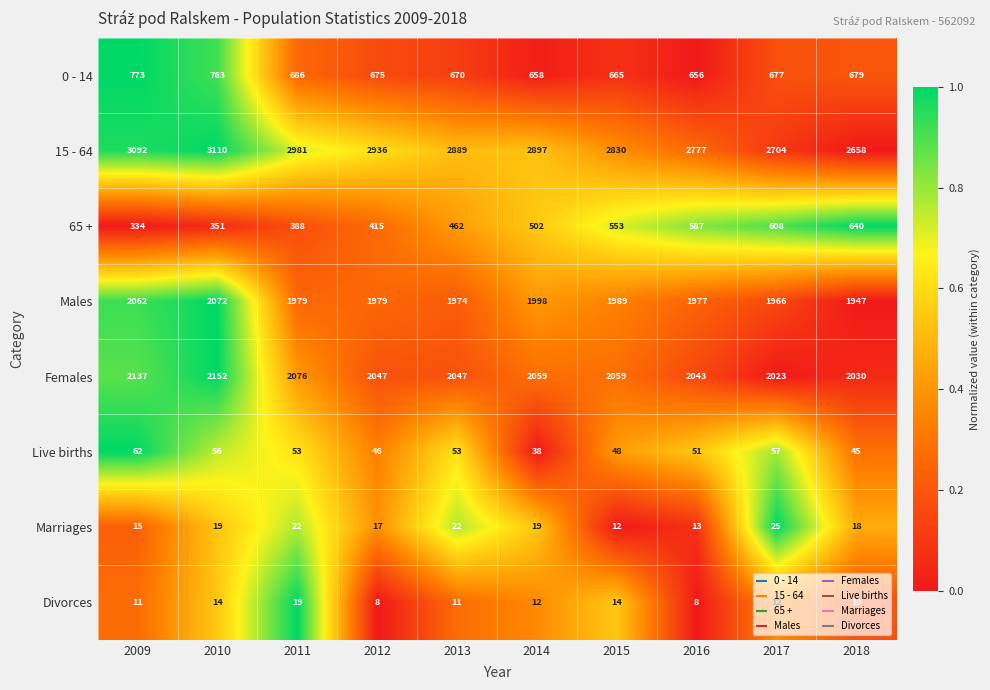

Which series changed the most between 2014 and 2016?

15 - 64